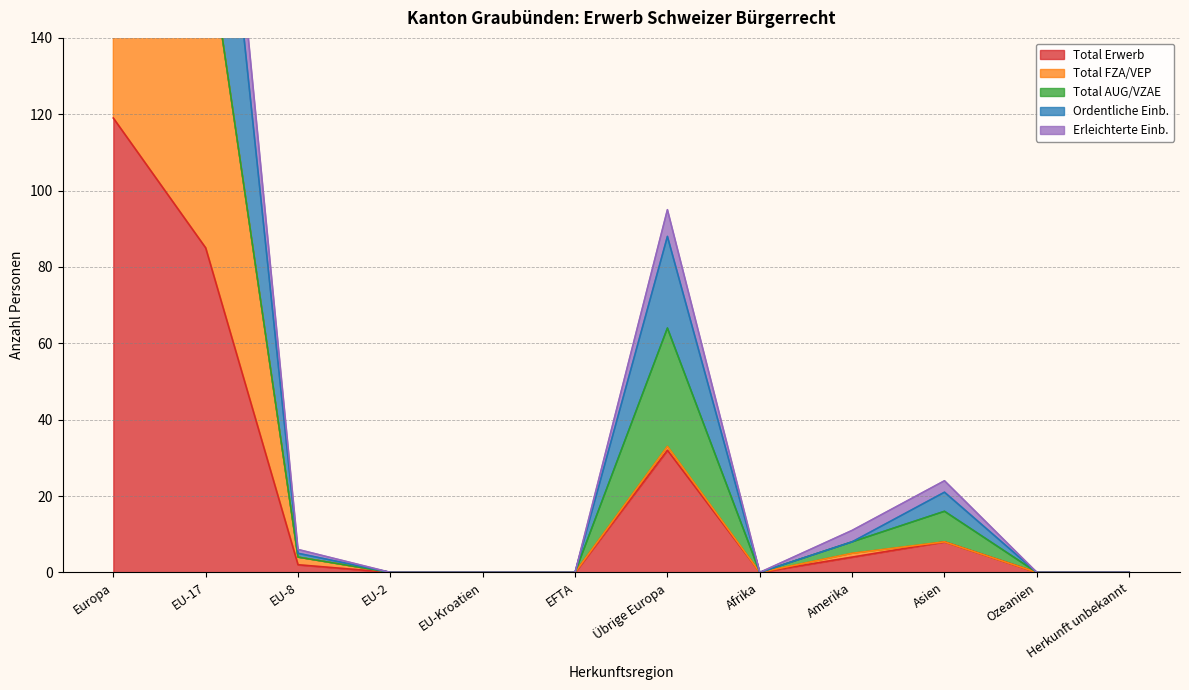

True or false: Total Erwerb has a value of 0 at Afrika.

True